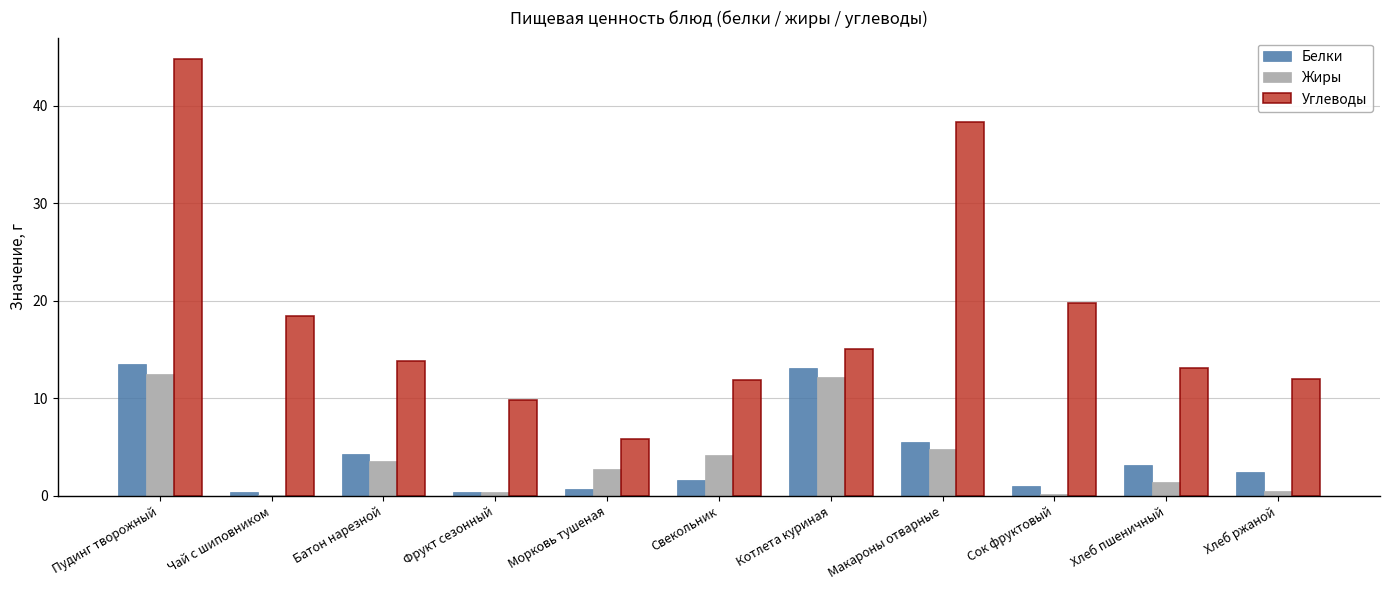

True or false: Белки has a value of 0.4 at Чай с шиповником.

True